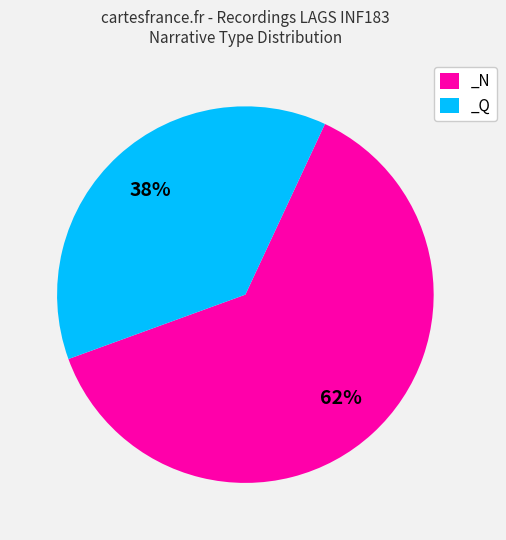

To the nearest percent, what portion does _N represent?

62%